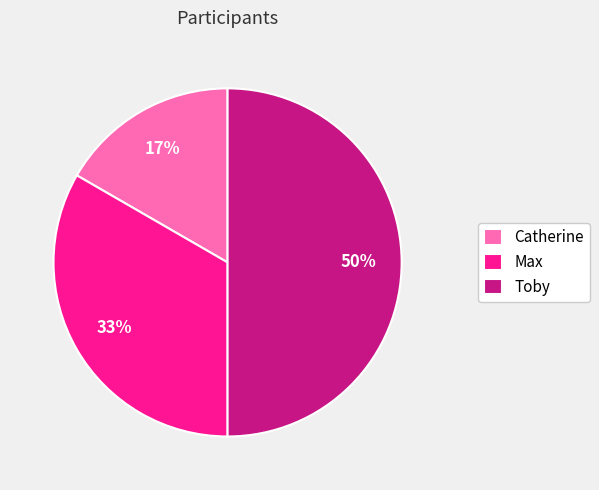

To the nearest percent, what is the combined percentage of Max and Toby?

83%